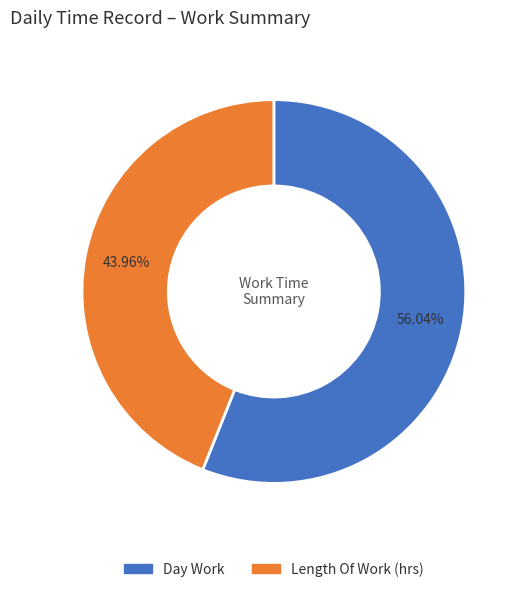

Does any single category account for the majority?

Yes